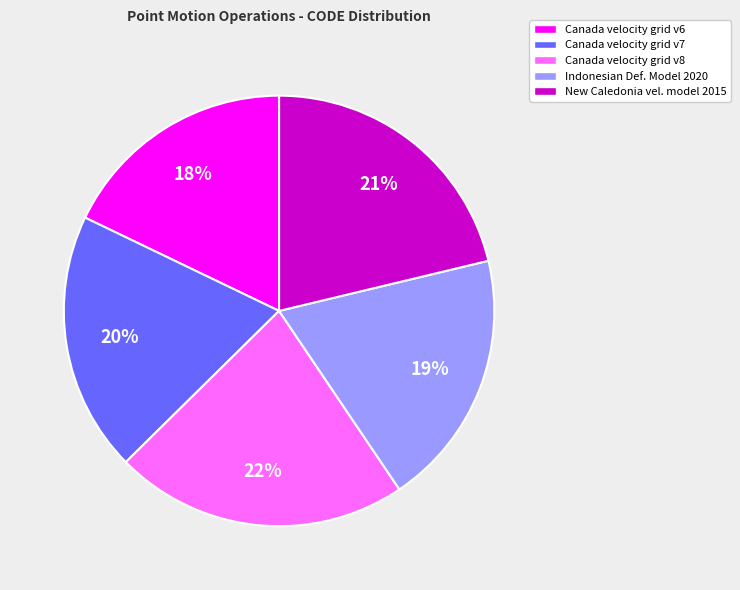

Between Canada velocity grid v7 and Canada velocity grid v6, which is larger?

Canada velocity grid v7